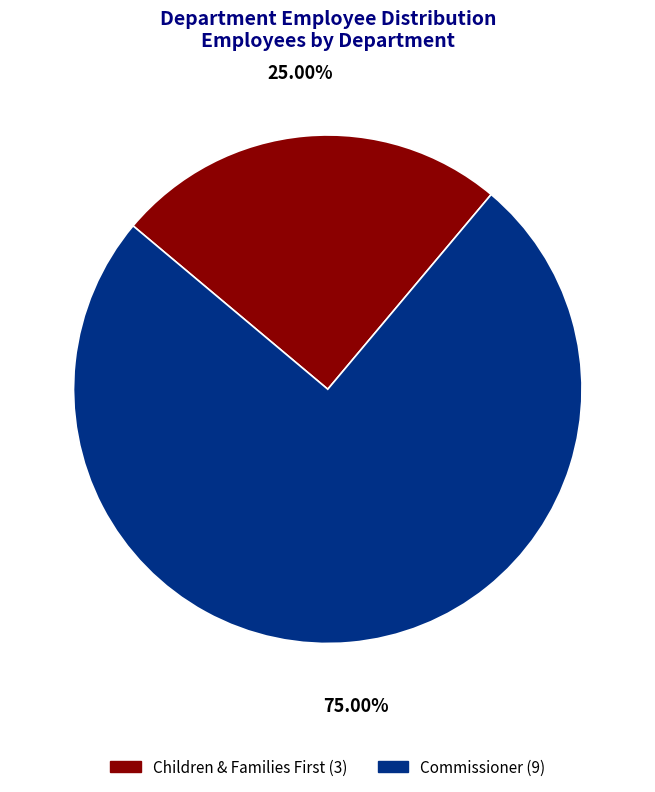

What is the smallest slice in the pie chart?

Children & Families First